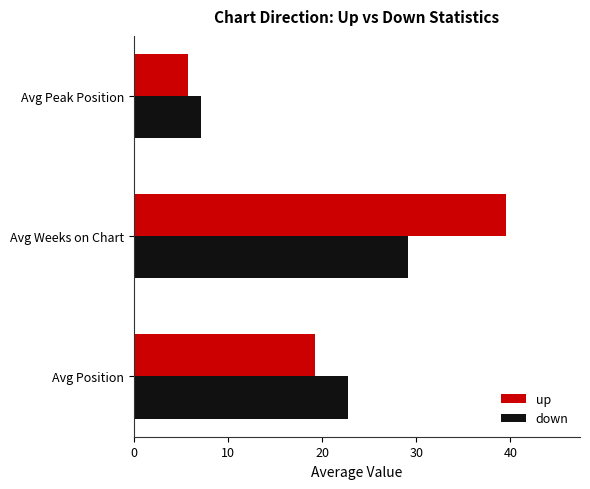

List the series in order of their overall mean, lowest first.

down, up